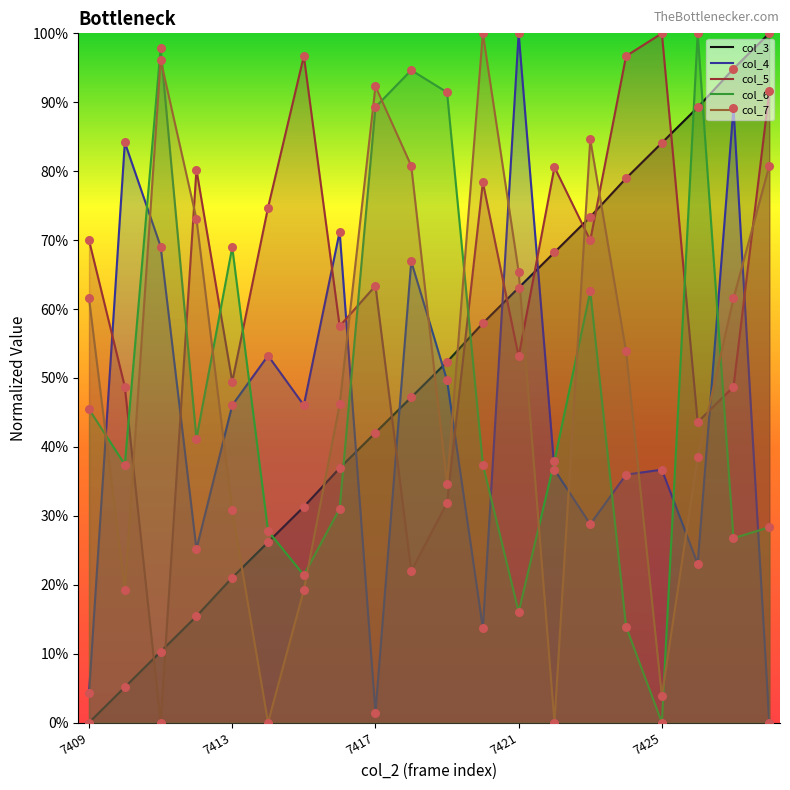

Which series has the largest total across all categories?

col_5